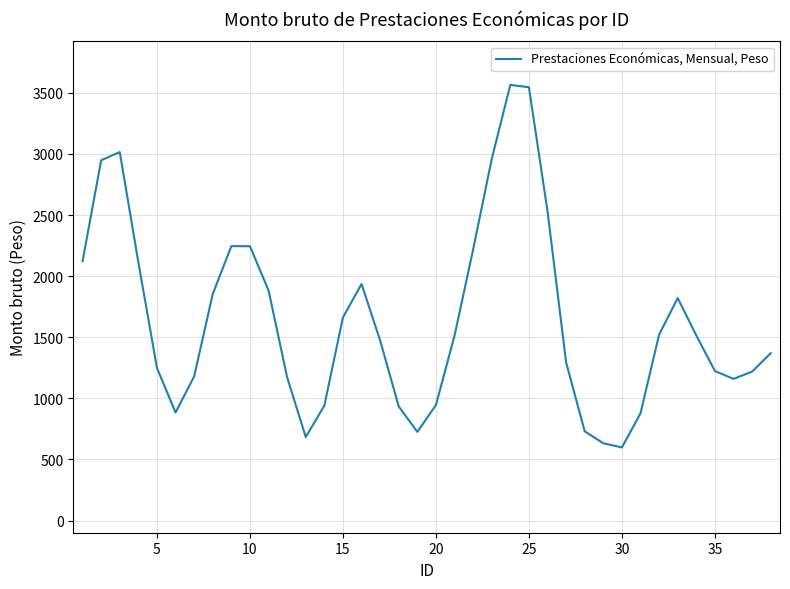

What is the maximum value shown in the chart?

3565.4